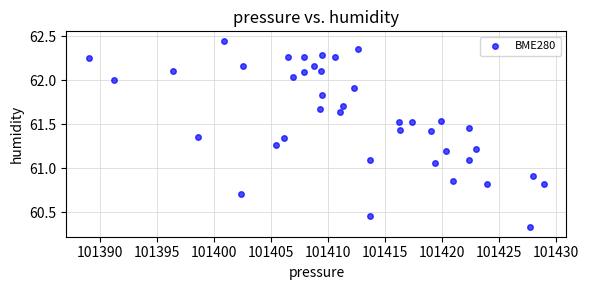

What is the range of Y values (max minus min)?

2.1